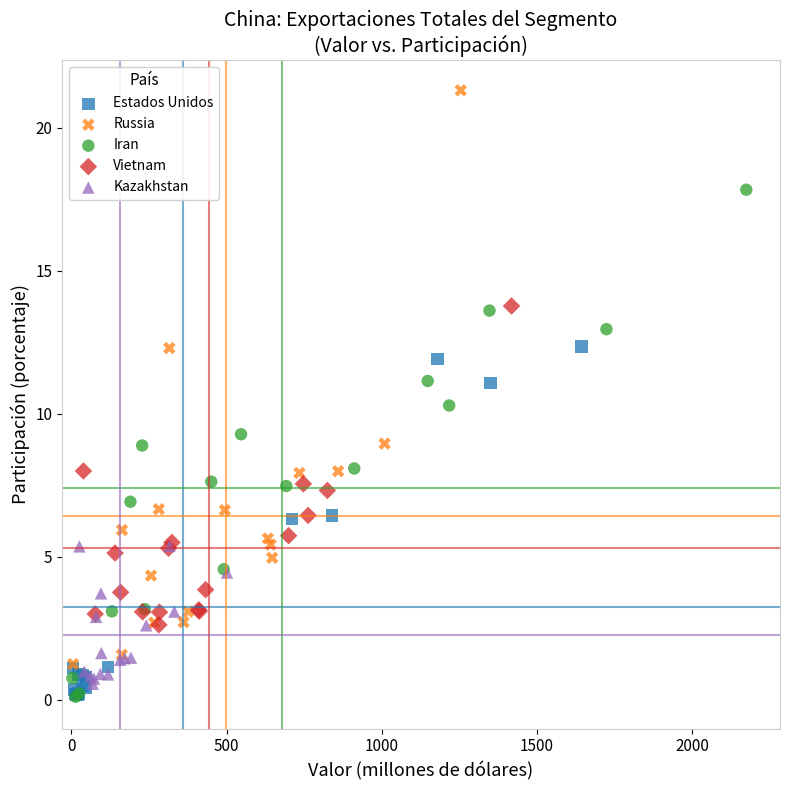

Which series reaches the maximum Y coordinate?

Russia